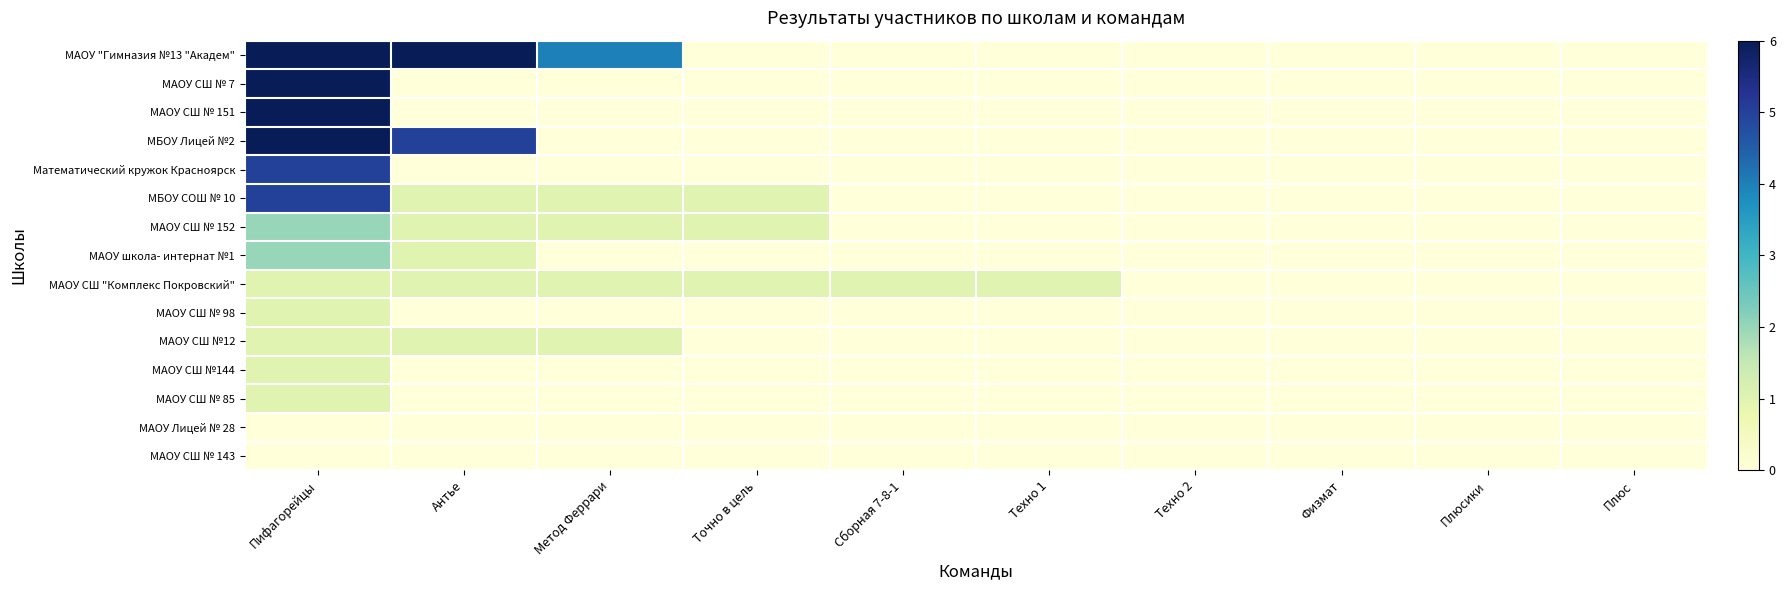

Between Точно в цель and Техно 1, which series saw the biggest shift?

МБОУ СОШ № 10